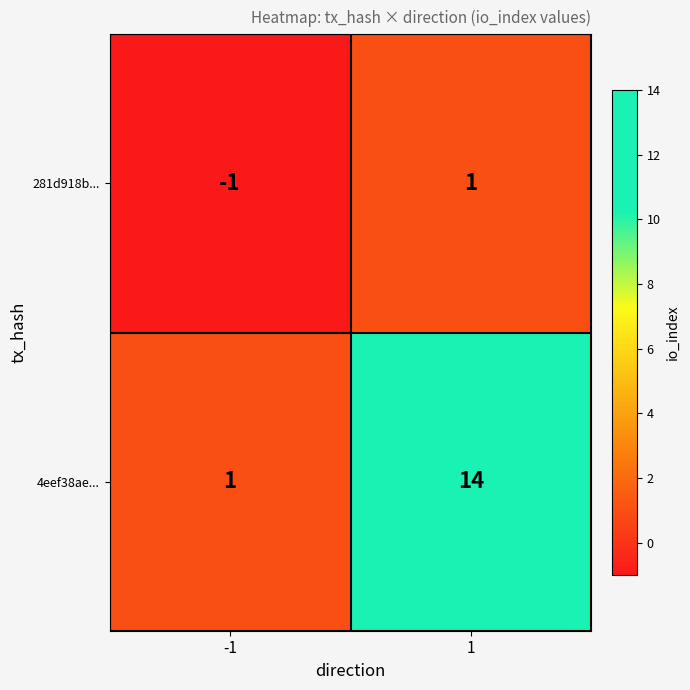

Reading right to left, what are all the values shown in this chart?

281d918b...: 1	-1
4eef38ae...: 14	1